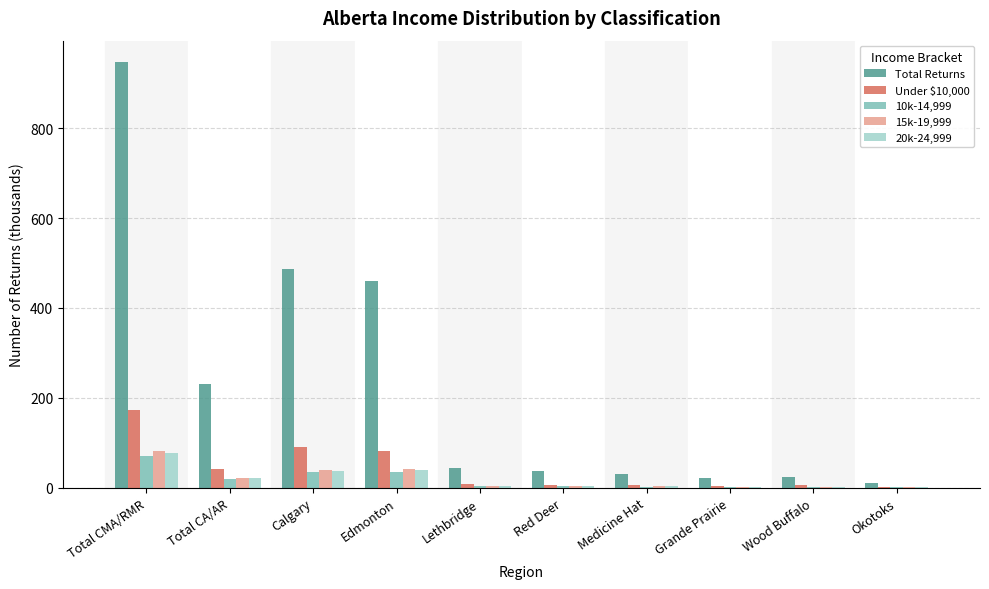

What is the sum of all 15k-19,999 values?

199.1